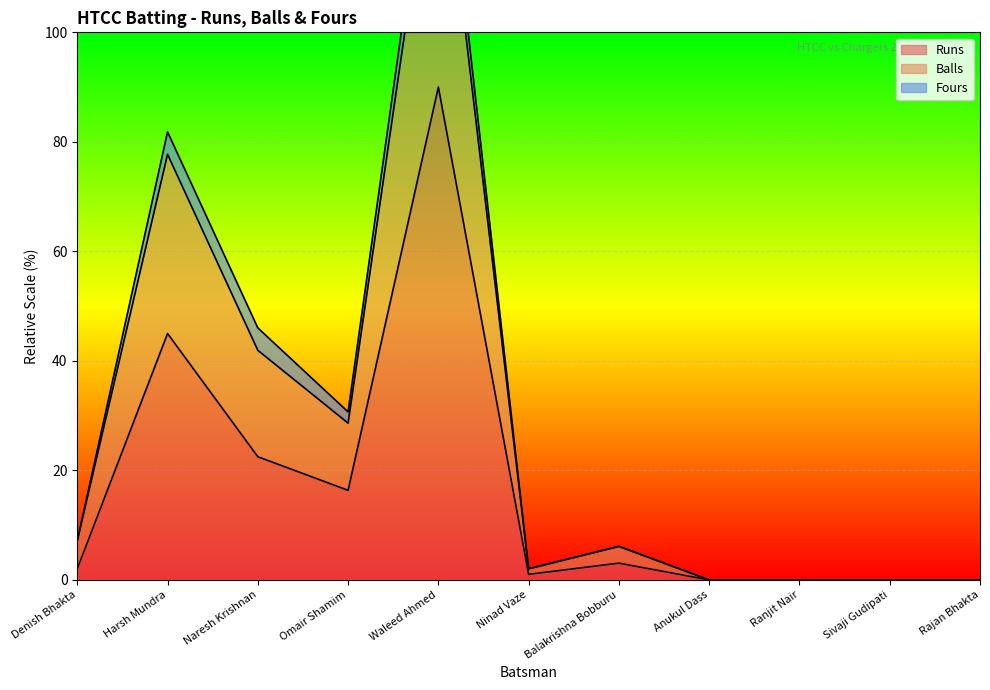

How many values in the Runs series exceed 2?

6